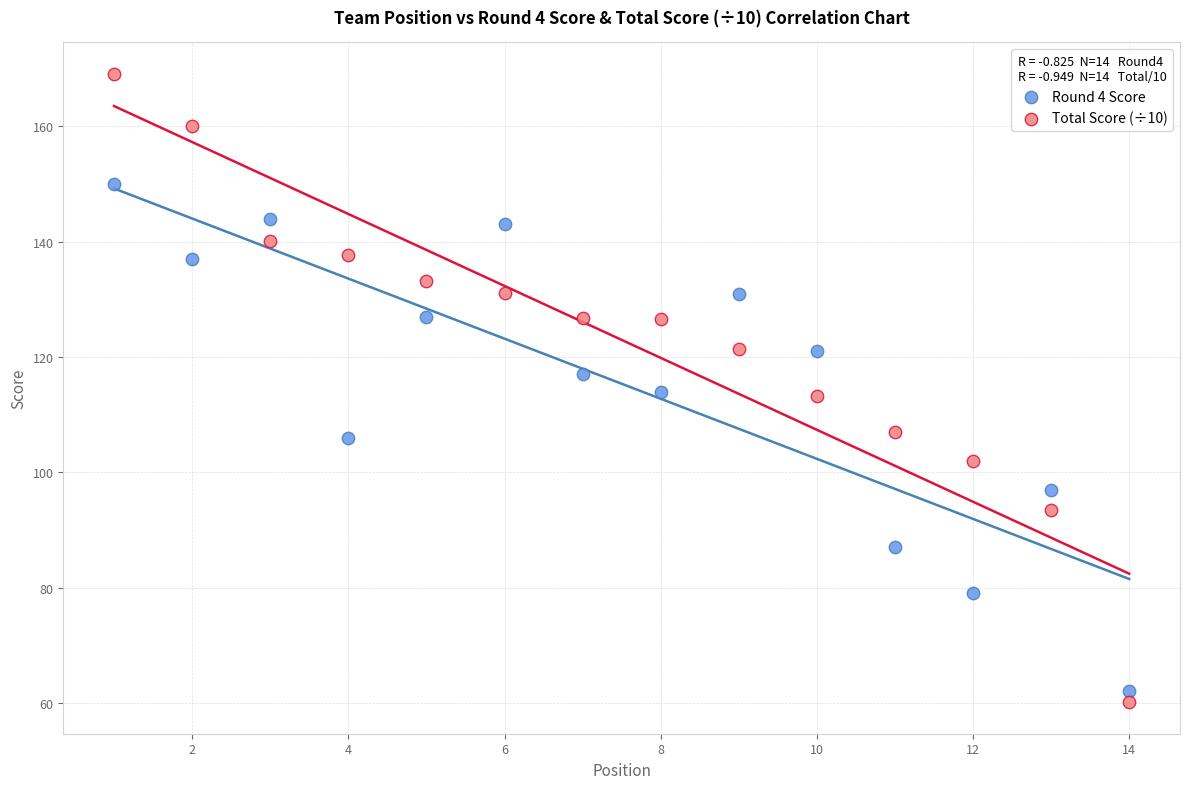

Across all data points, what is the range of Y values (max minus min)?

109.0